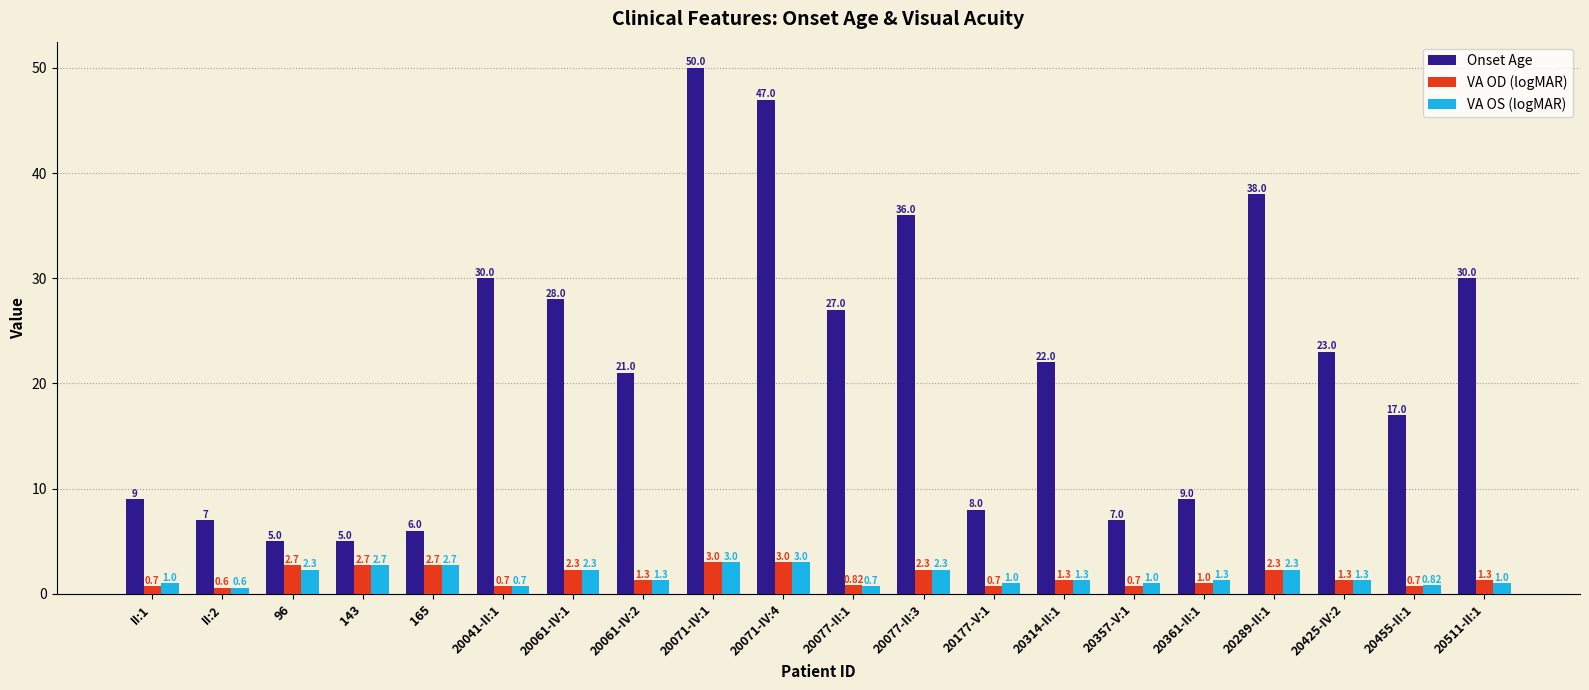

How many bars are there in total?

60